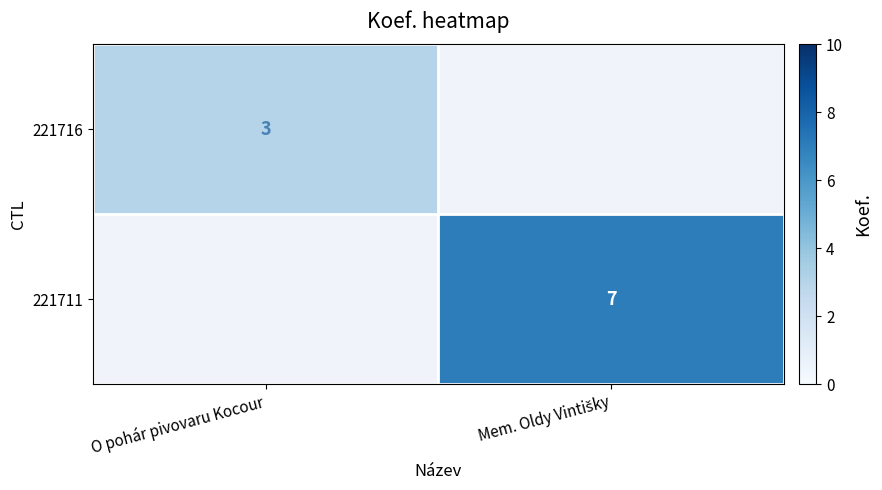

What is the maximum value shown in the chart?

7.0